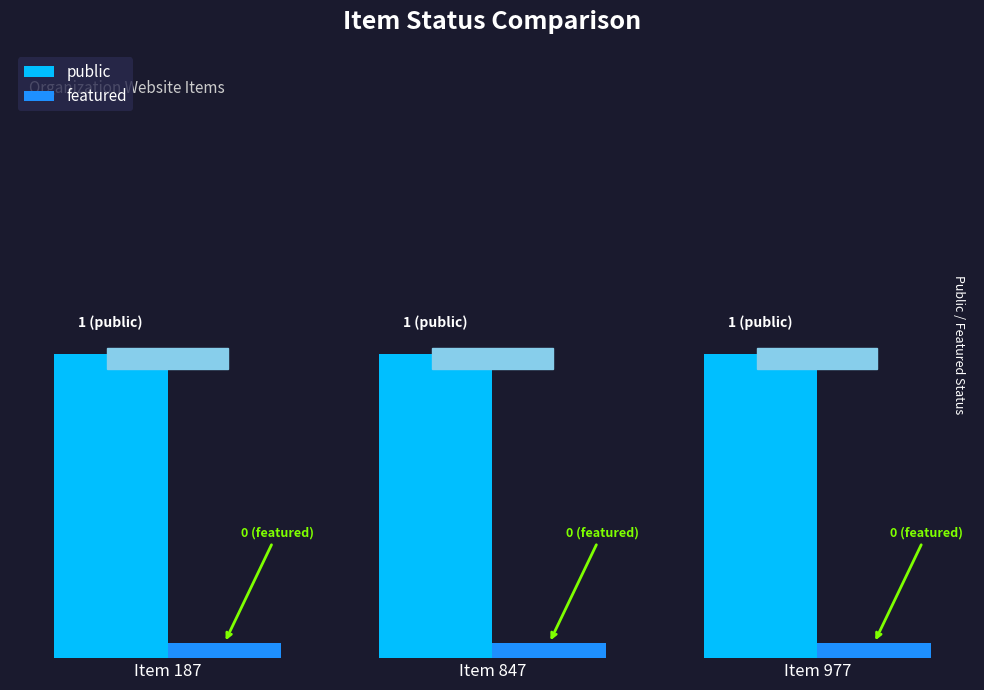

Which series has the largest range (max minus min)?

public